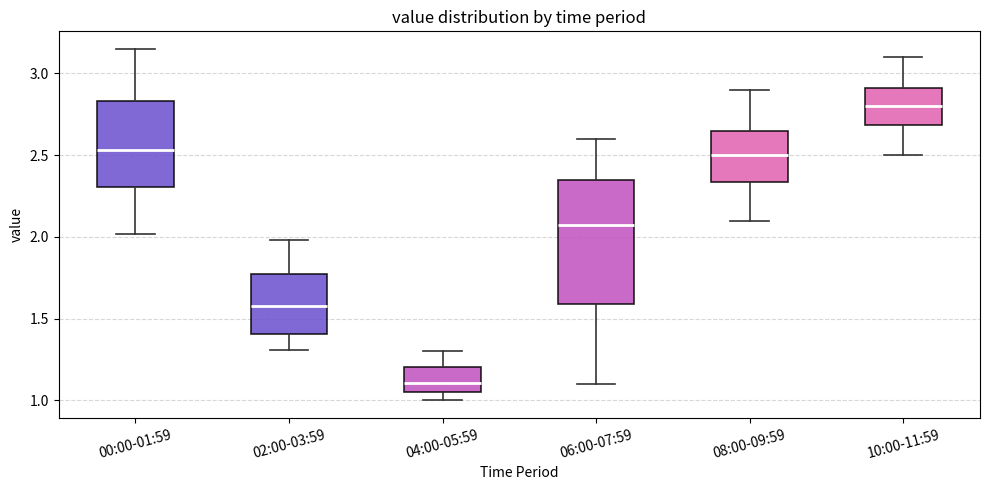

Which box is the tallest, from its lower edge to its upper edge?

06:00-07:59